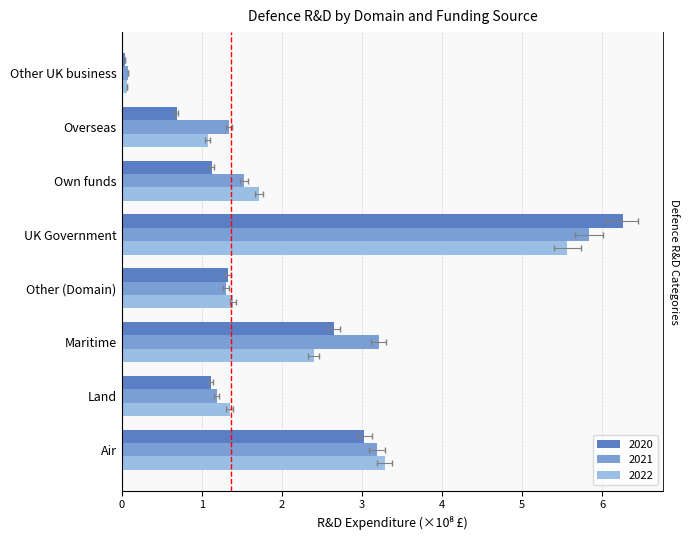

Read the 2020 value at Own funds.

1.1